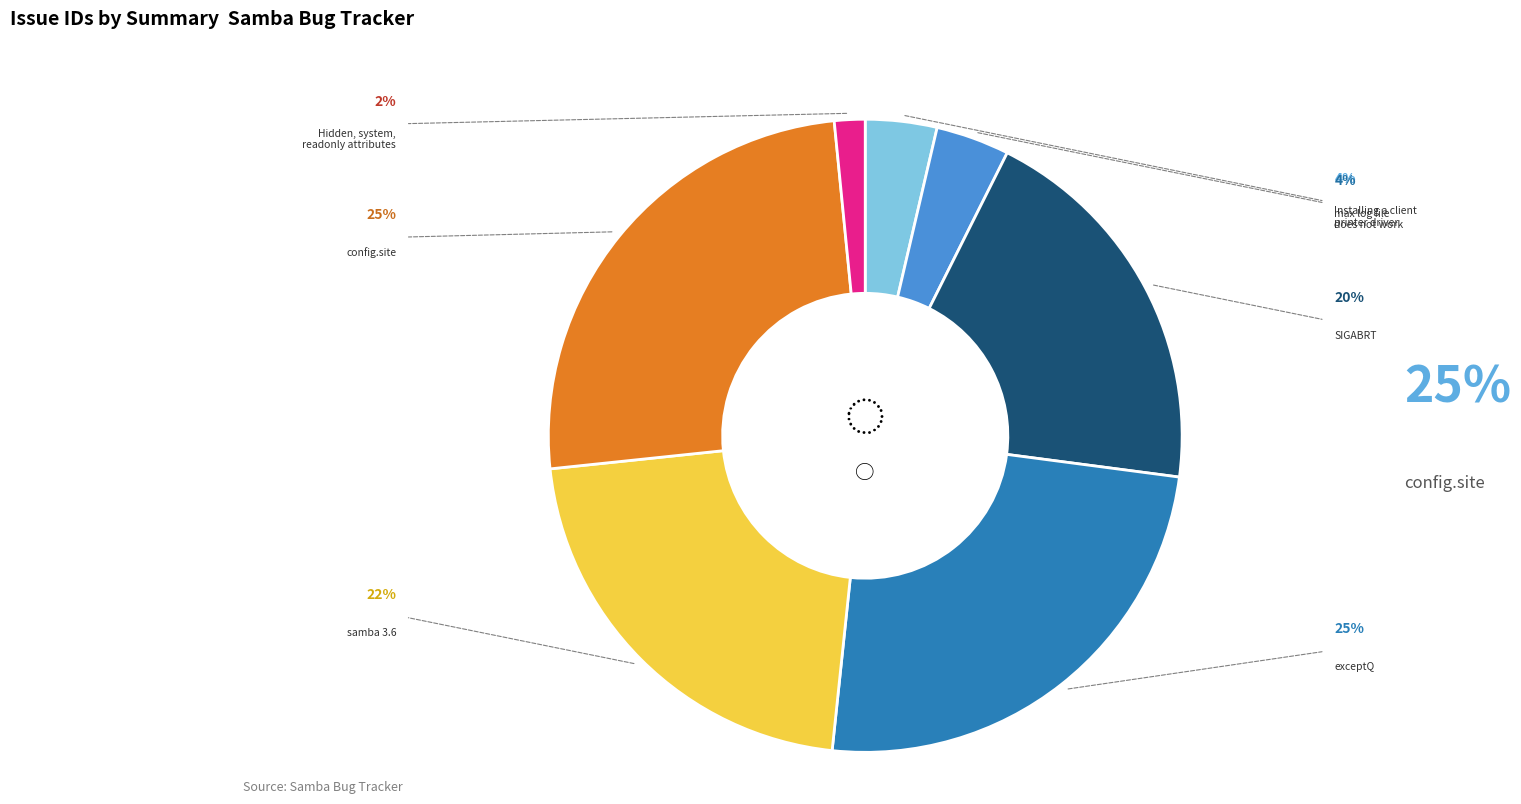

What is the largest slice in the pie chart?

config.site